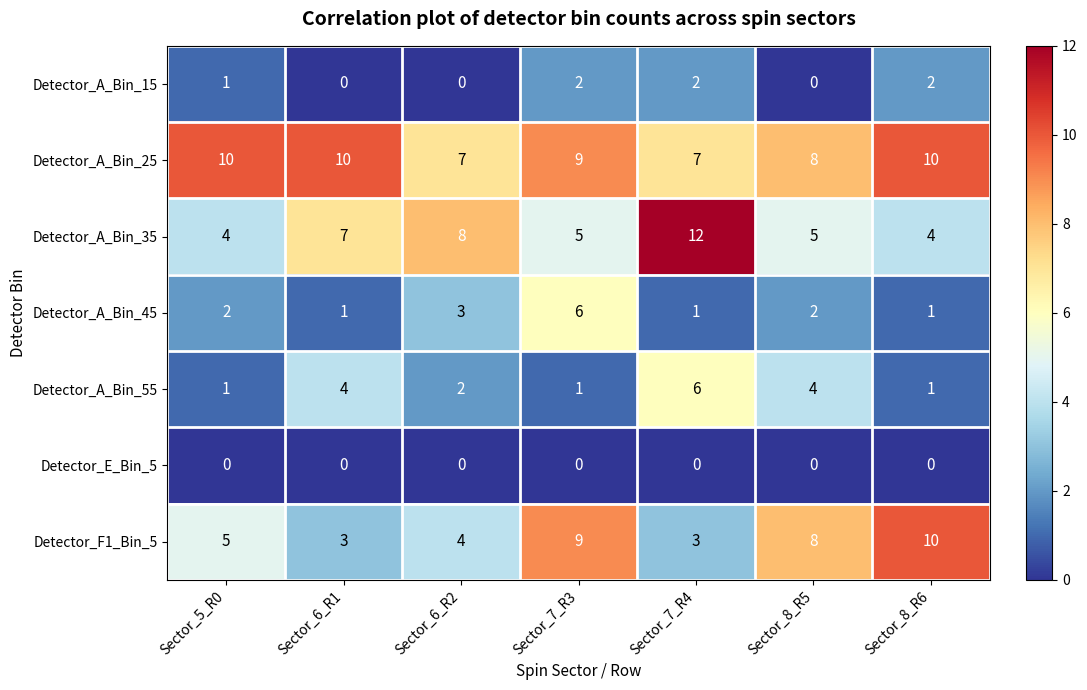

Between Sector_6_R2 and Sector_7_R3, which series saw the biggest shift?

Detector_F1_Bin_5